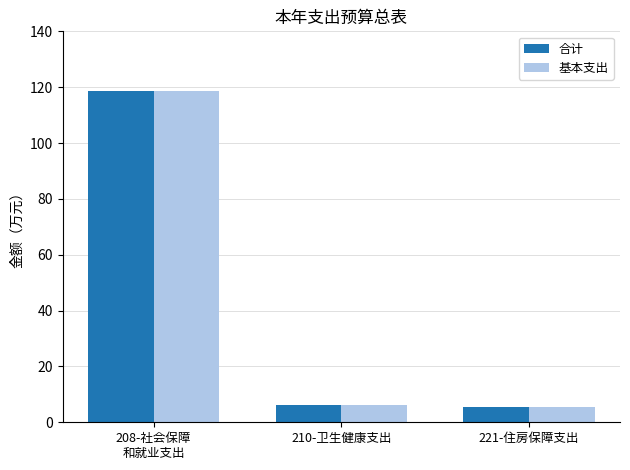

How many distinct data groups are displayed?

2